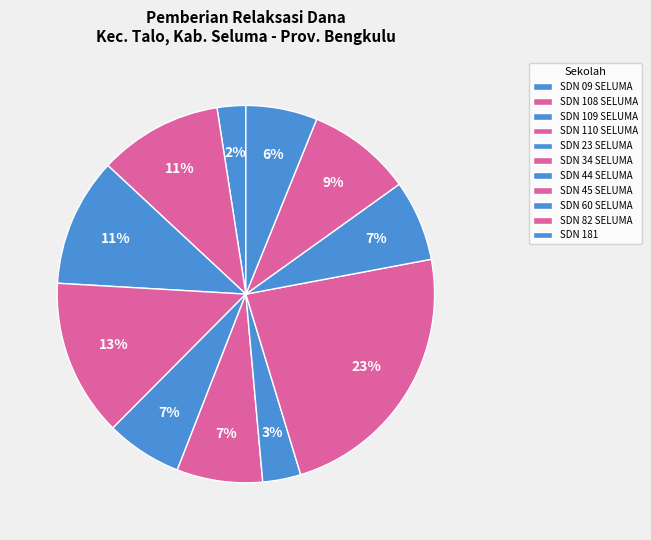

To the nearest percent, what is the average slice percentage?

8%